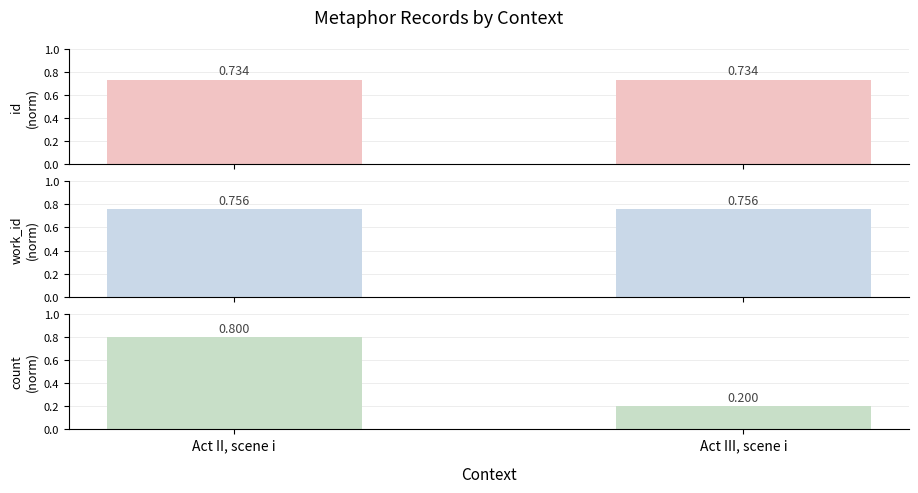

List the labels in order of id (normalized) value, smallest first.

Act II, scene i, Act III, scene i